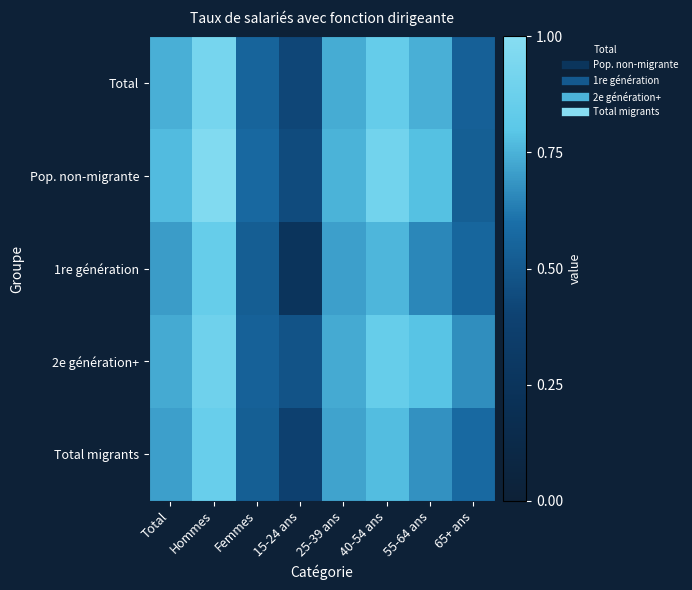

At how many categories does at least one series exceed 0?

8